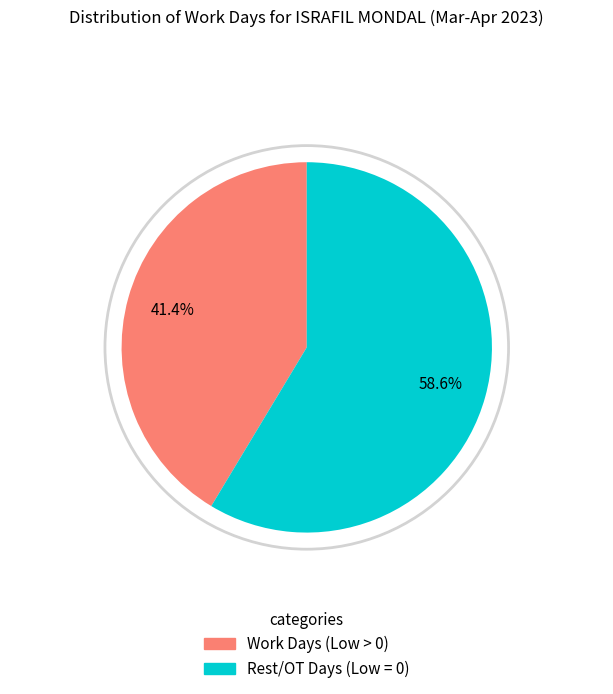

Approximately how many times larger is the value at Work Days (Low > 0) compared to Rest/OT Days (Low = 0)?

0.7